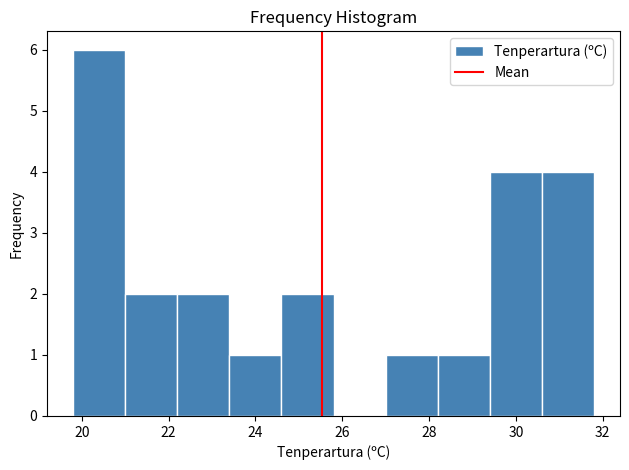

How tall is the bar that spans 28.2 to 29.4 on the x-axis? The values are not printed on the chart, so give them approximately, as read against the axis.

1